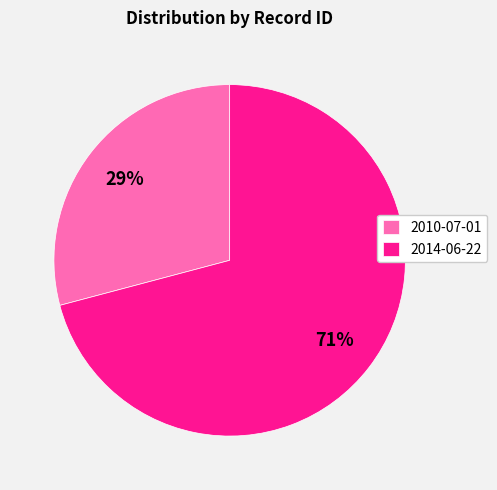

How many slices are in this pie chart?

2